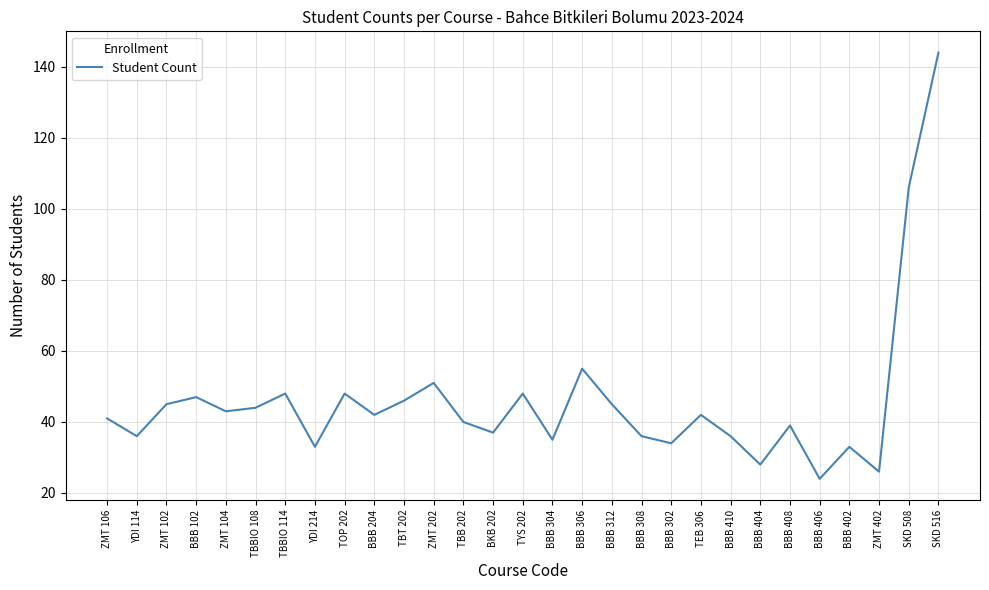

At which category does the data reach its first local peak?

BBB 102